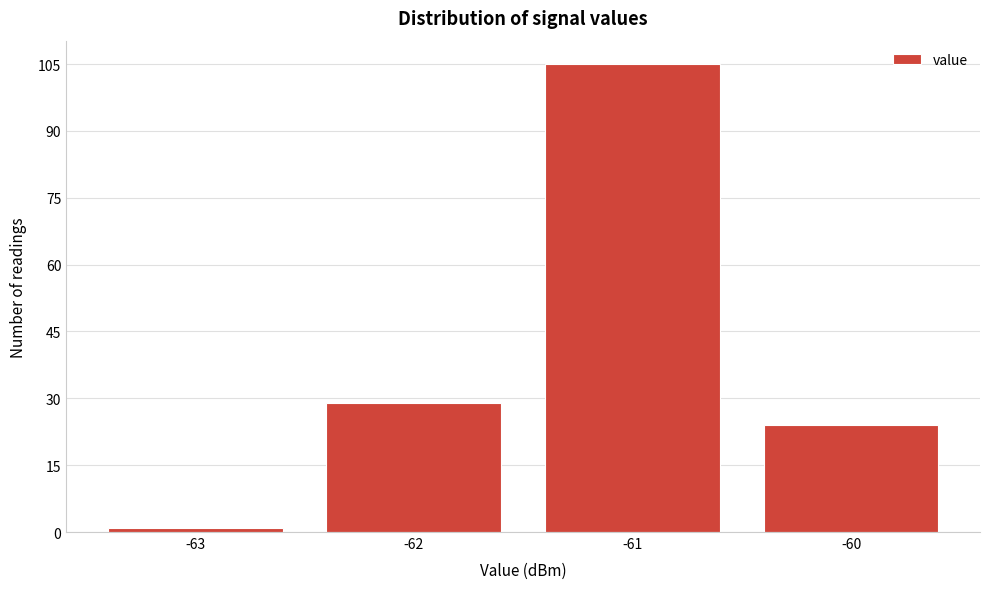

Reading right to left, extract all data points from this chart.

-60=24	-61=105	-62=29	-63=1